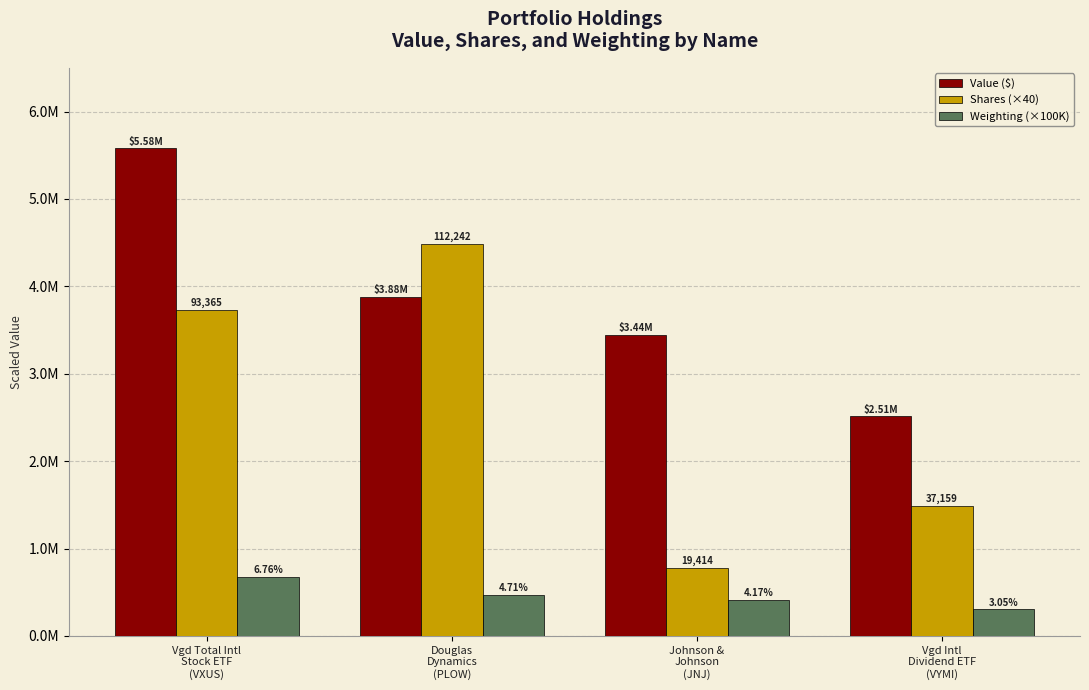

What are all the series names shown in the legend?

Value ($), Shares (×40), Weighting (×100K)